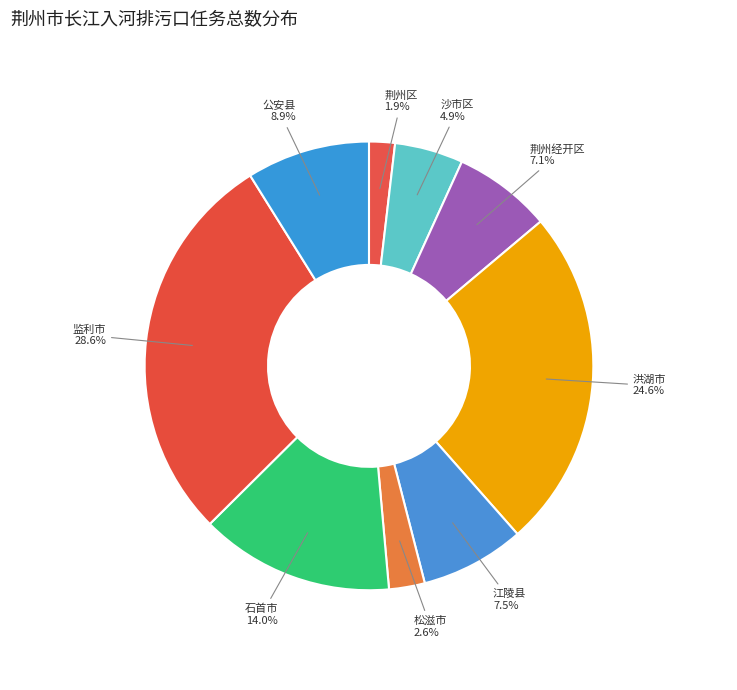

Is there any slice that represents more than half of the pie?

No